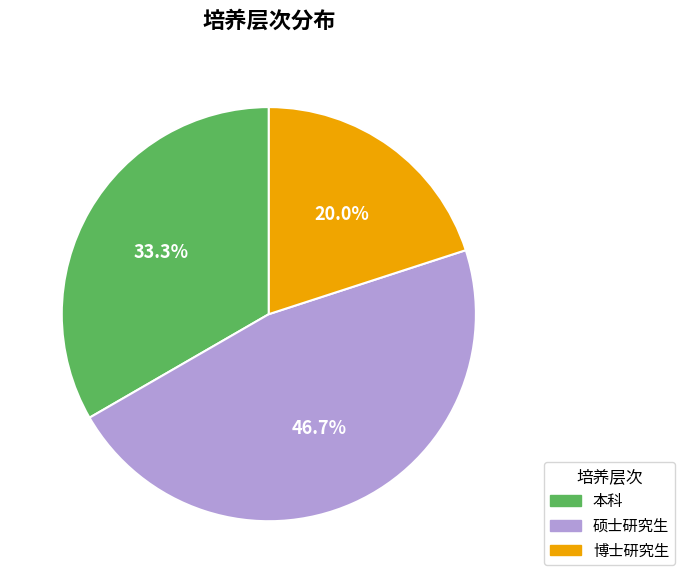

Is 硕士研究生 the majority of the pie?

No